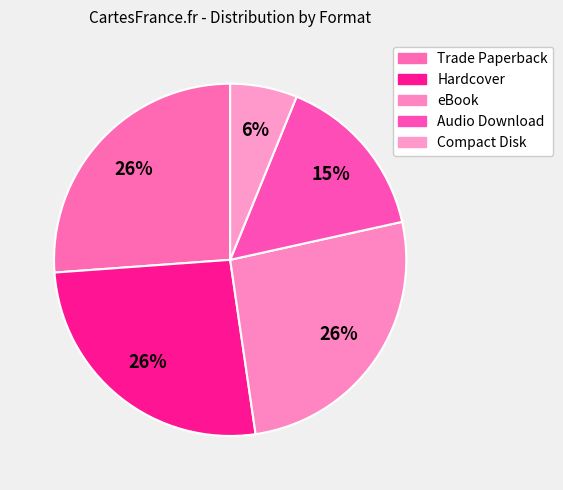

Is there a majority slice in this chart?

No